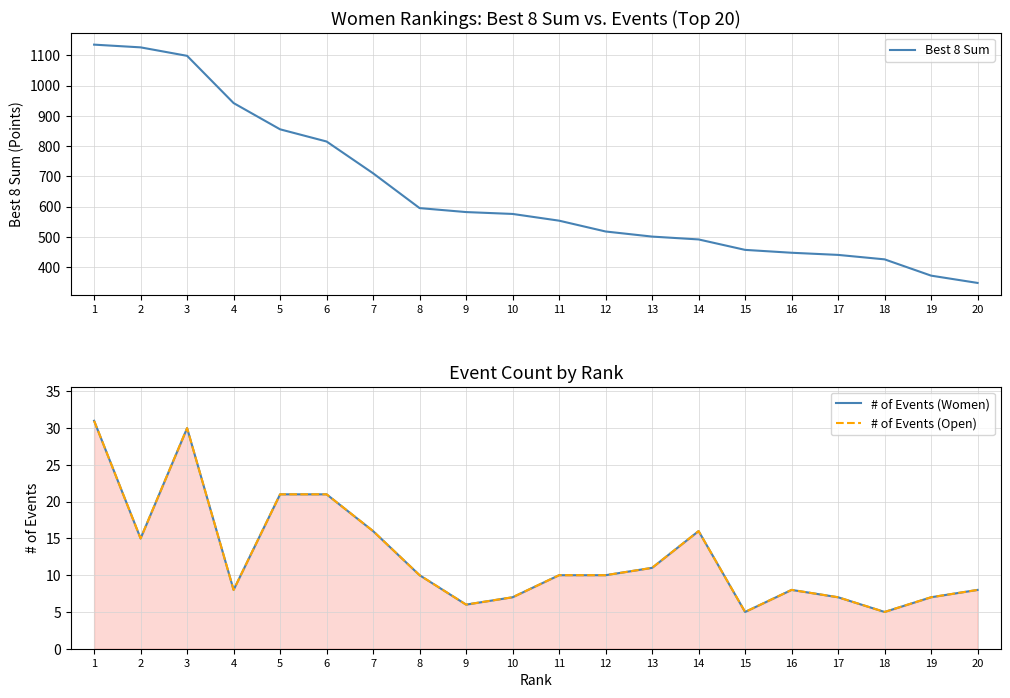

True or false: # of Events (Open) has more than 0 interior local peaks.

True